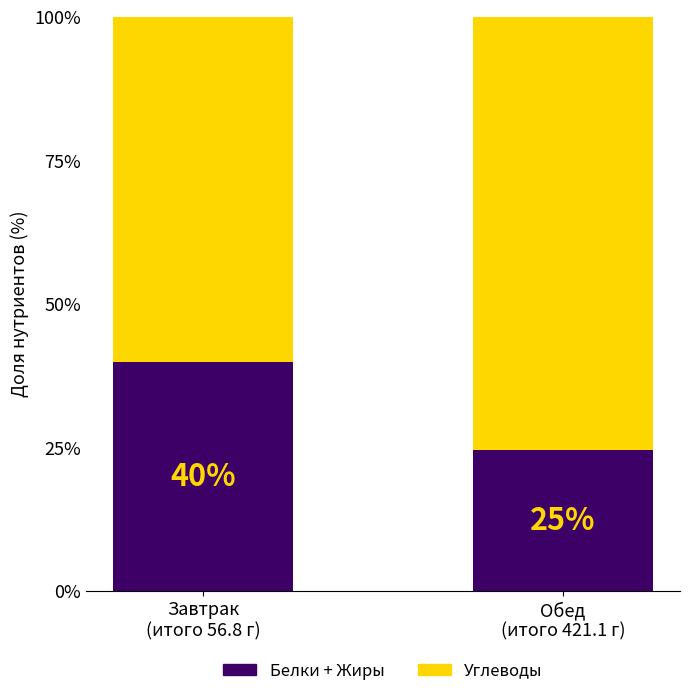

What is the total value across all series at Обед
(итого 421.1 г)?

100.0